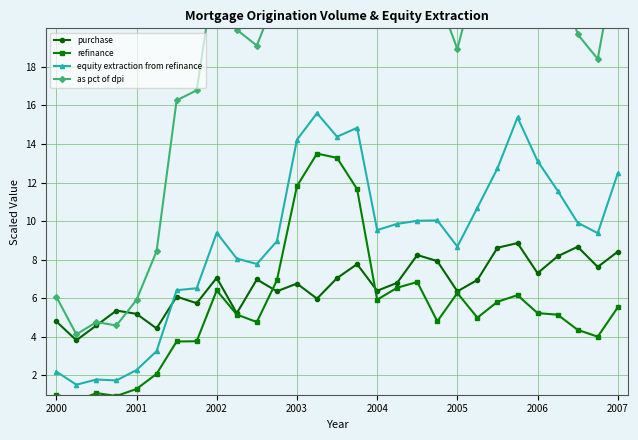

True or false: equity extraction from refinance has more than 1 points higher than both neighbors.

True